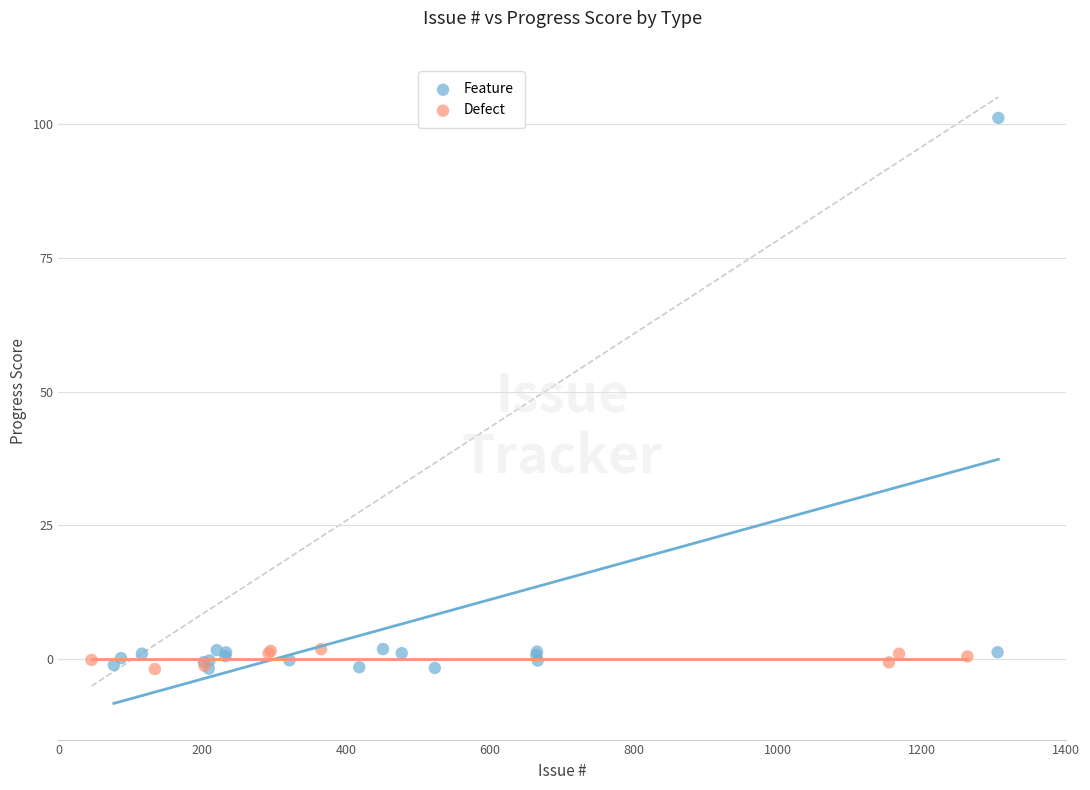

Which series contains the highest Y value?

Feature